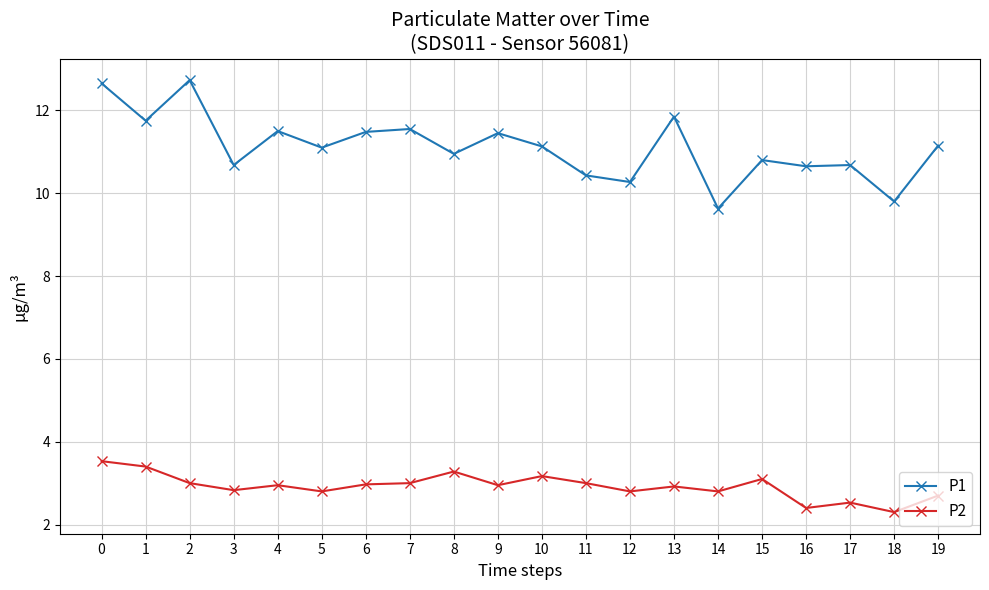

At which category does P1 reach its first local valley?

1